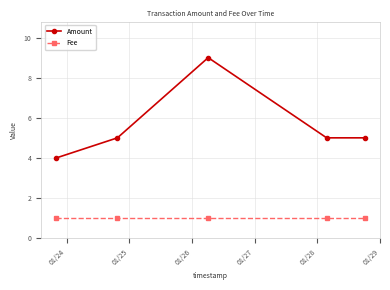

At how many categories does at least one series exceed 6?

1